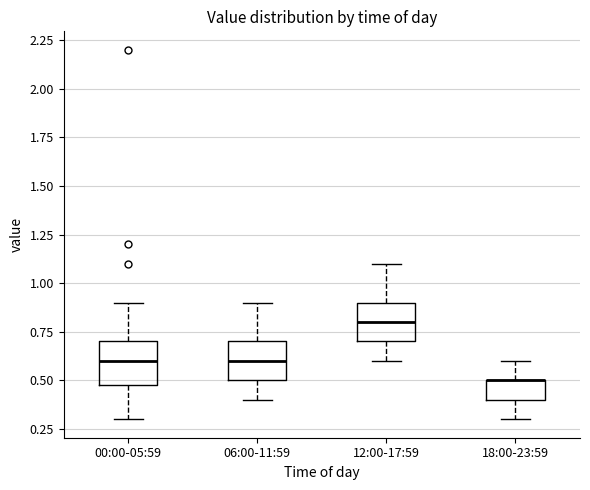

Where is the lower edge of the box for 06:00-11:59 on the y-axis? The values are not printed on the chart, so give them approximately, as read against the axis.

0.5